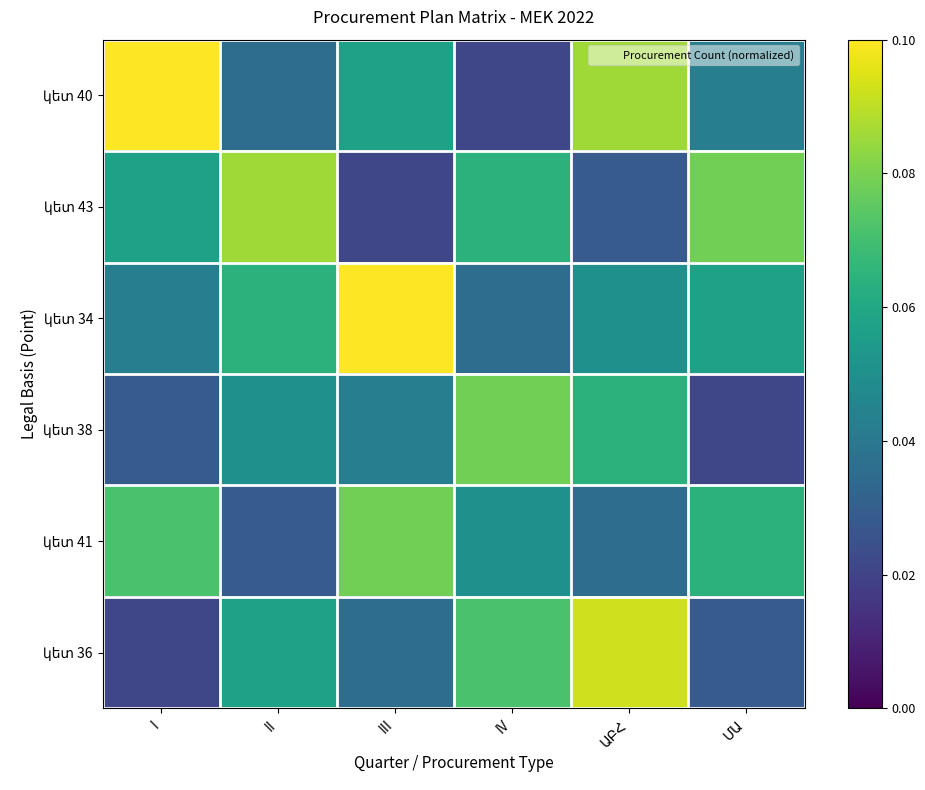

What is the difference between the կետ 36 values at III and ԱԲՀ?

0.1